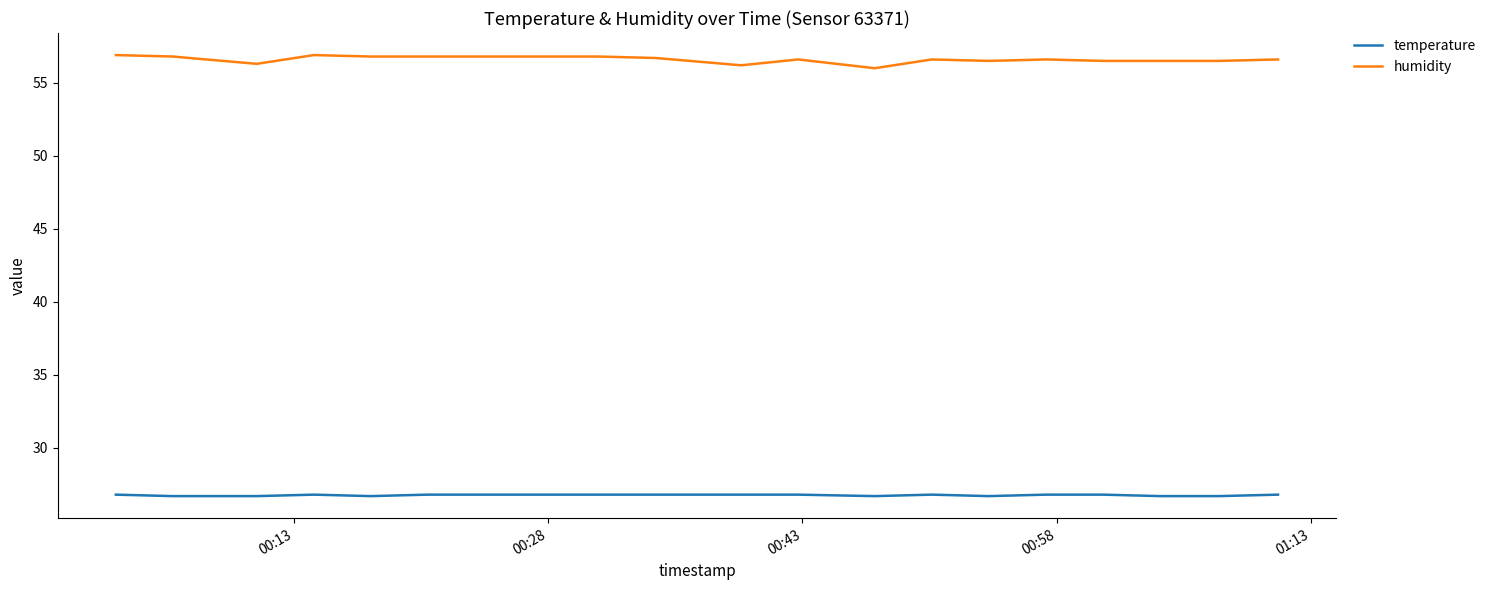

List the series in order of their overall mean, lowest first.

temperature, humidity